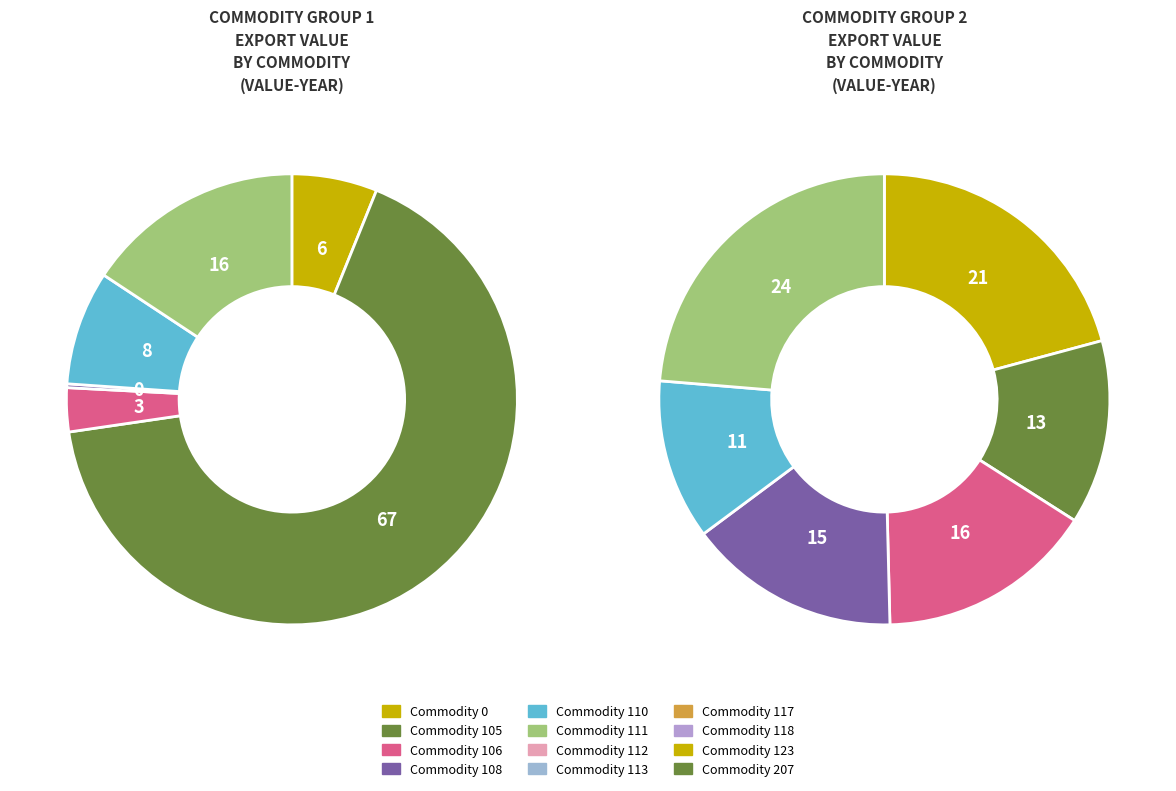

Is it true that Commodity 108 is 13% of the pie?

False